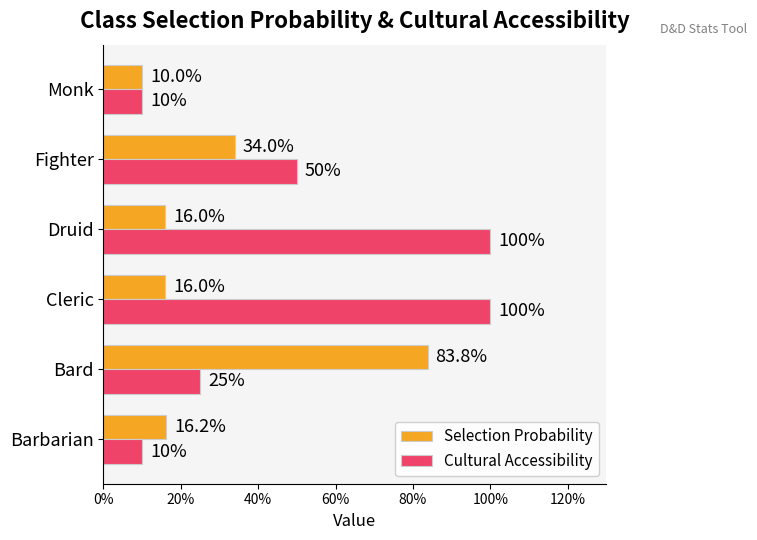

What is the difference between the second highest and minimum values in the Cultural Accessibility series?

0.9